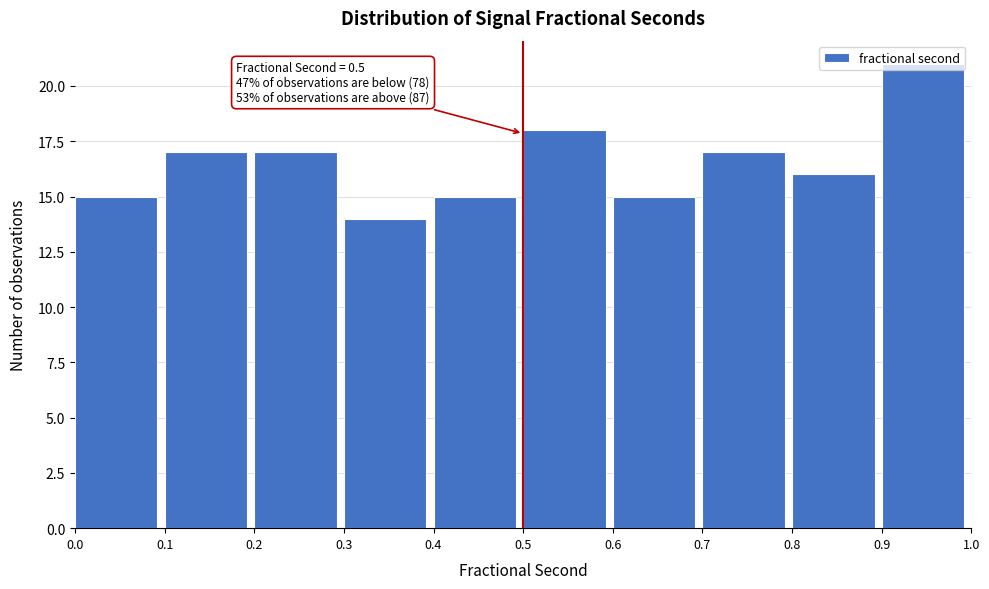

Which range on the x-axis has the tallest bar?

0.9 to 1.0